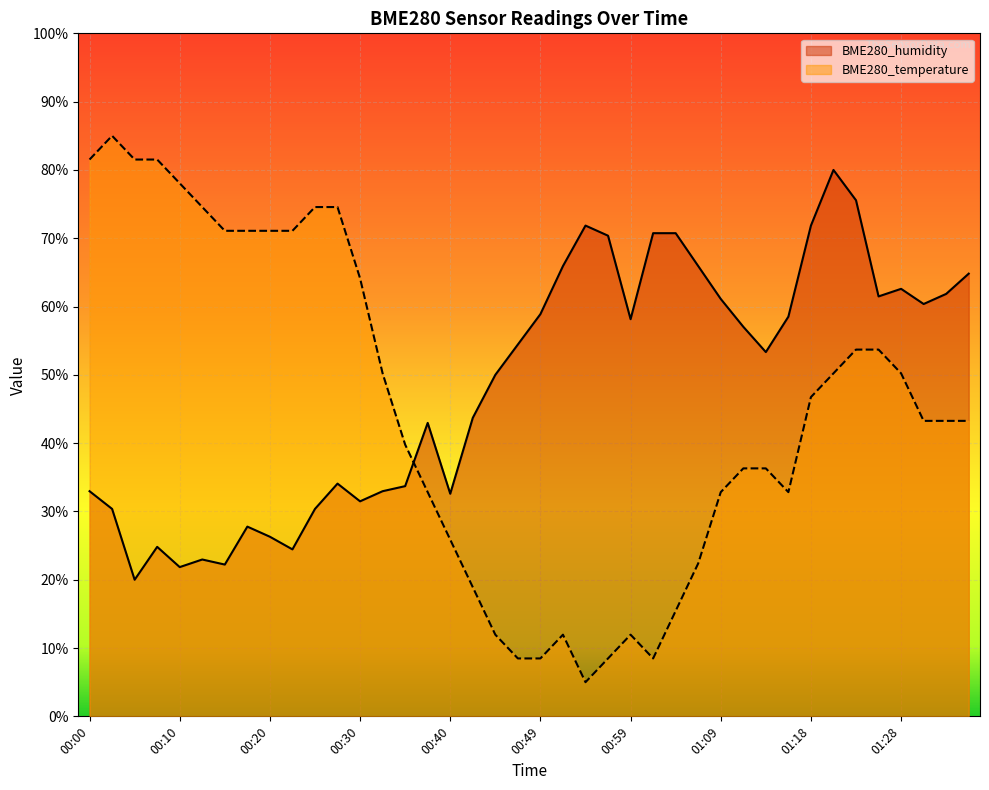

What is the total value across all series at 01:21?

130.2